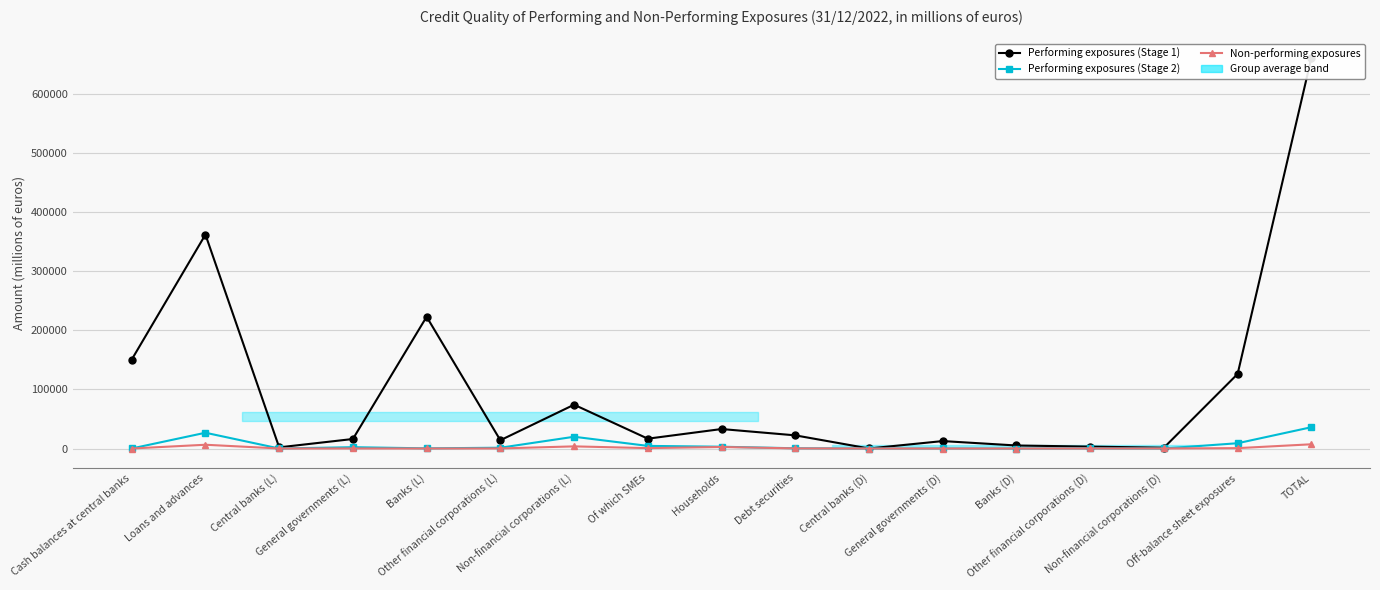

True or false: Performing exposures (Stage 2) and Performing exposures (Stage 1) cross at least once.

False